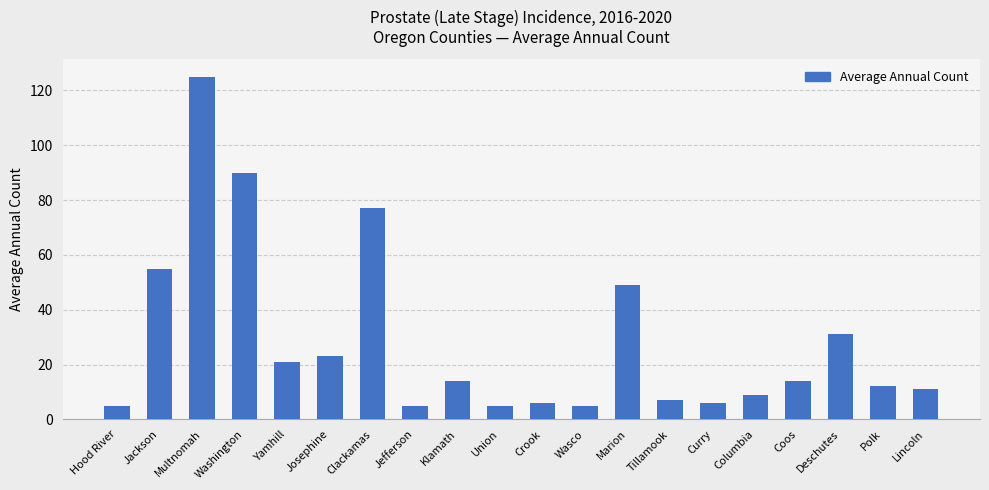

What is the sum of all values?

570